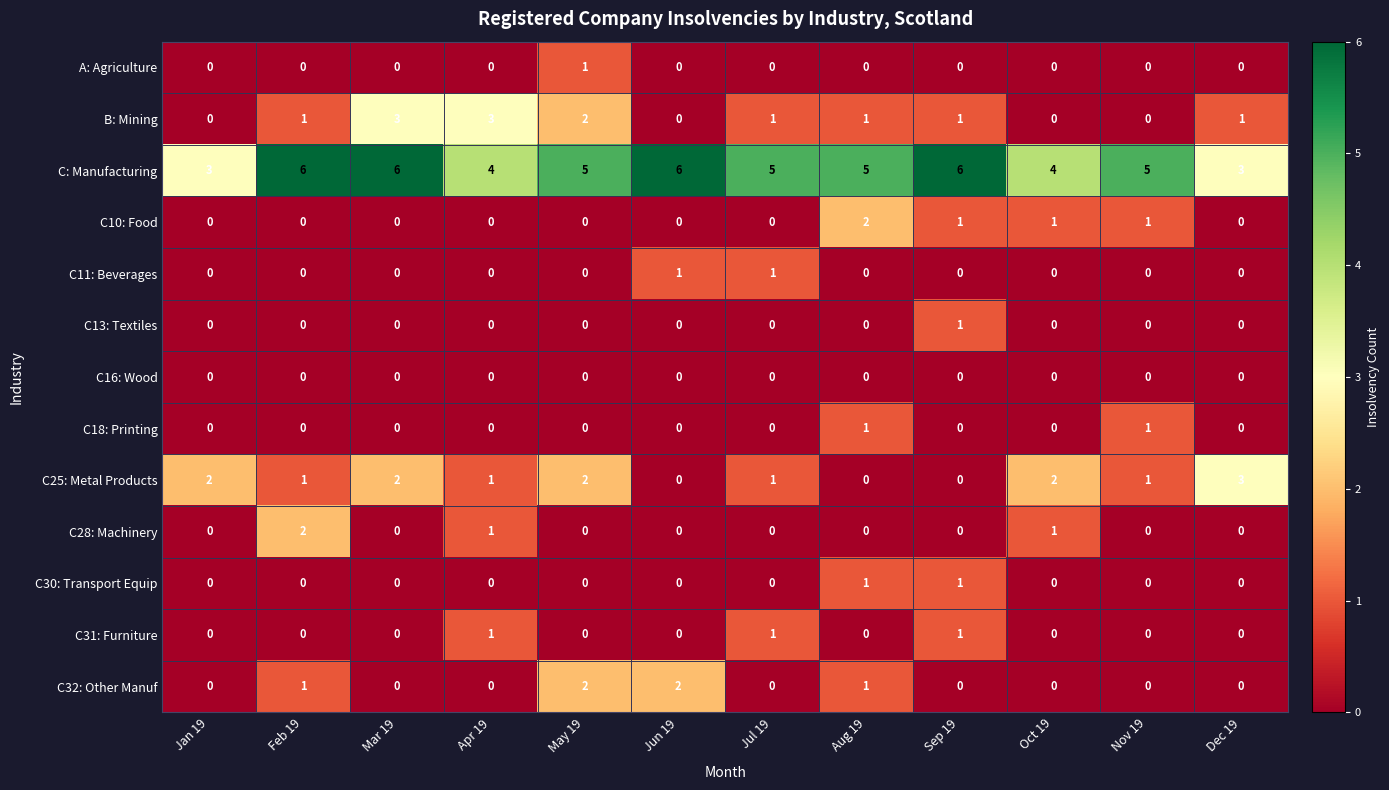

The value of C28: Machinery at Feb 19 is 3. True or false?

False